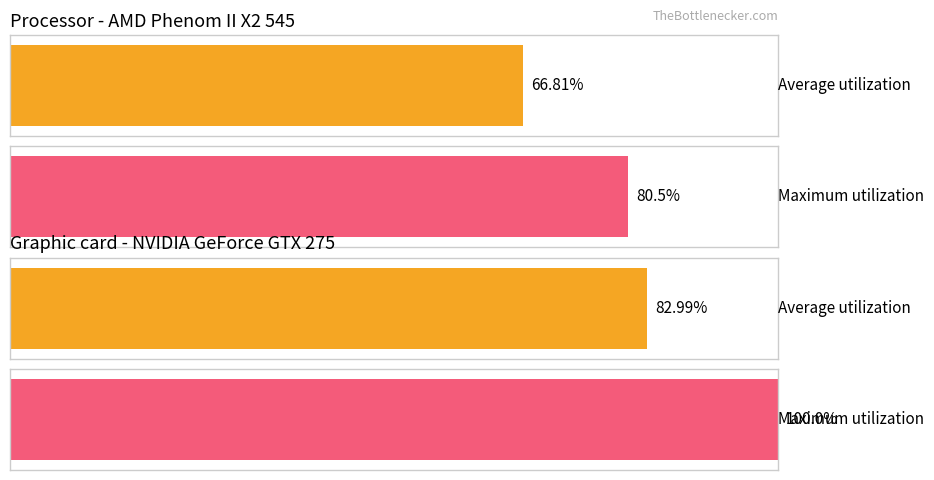

List the series in order of their overall mean, lowest first.

Average utilization, Maximum utilization